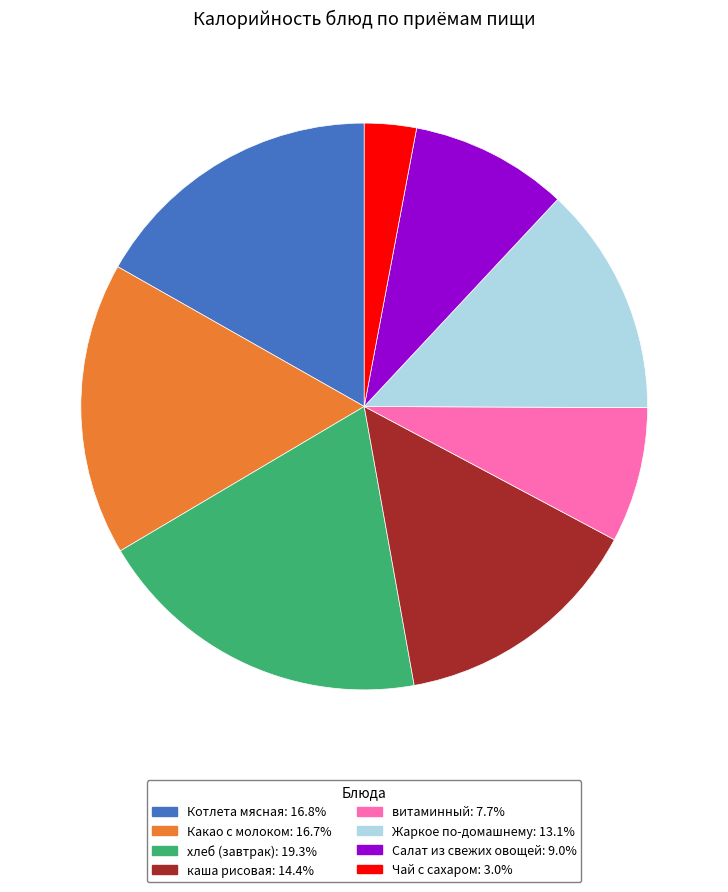

How many slices are in this pie chart?

8